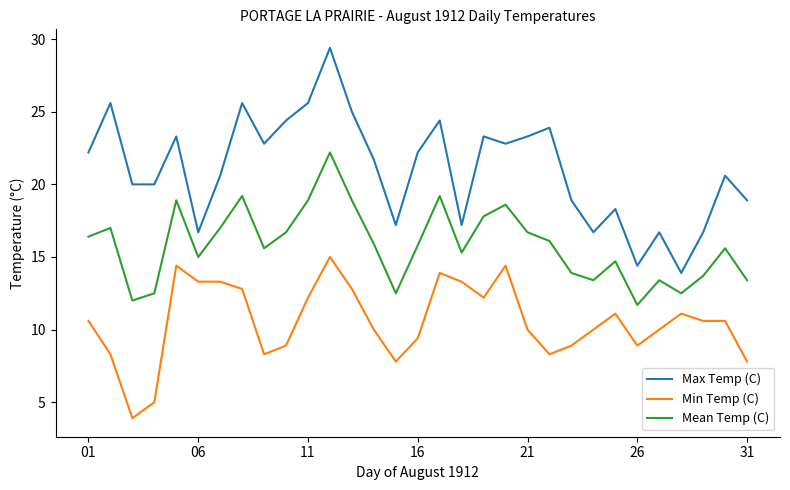

What is the greatest value displayed?

29.4